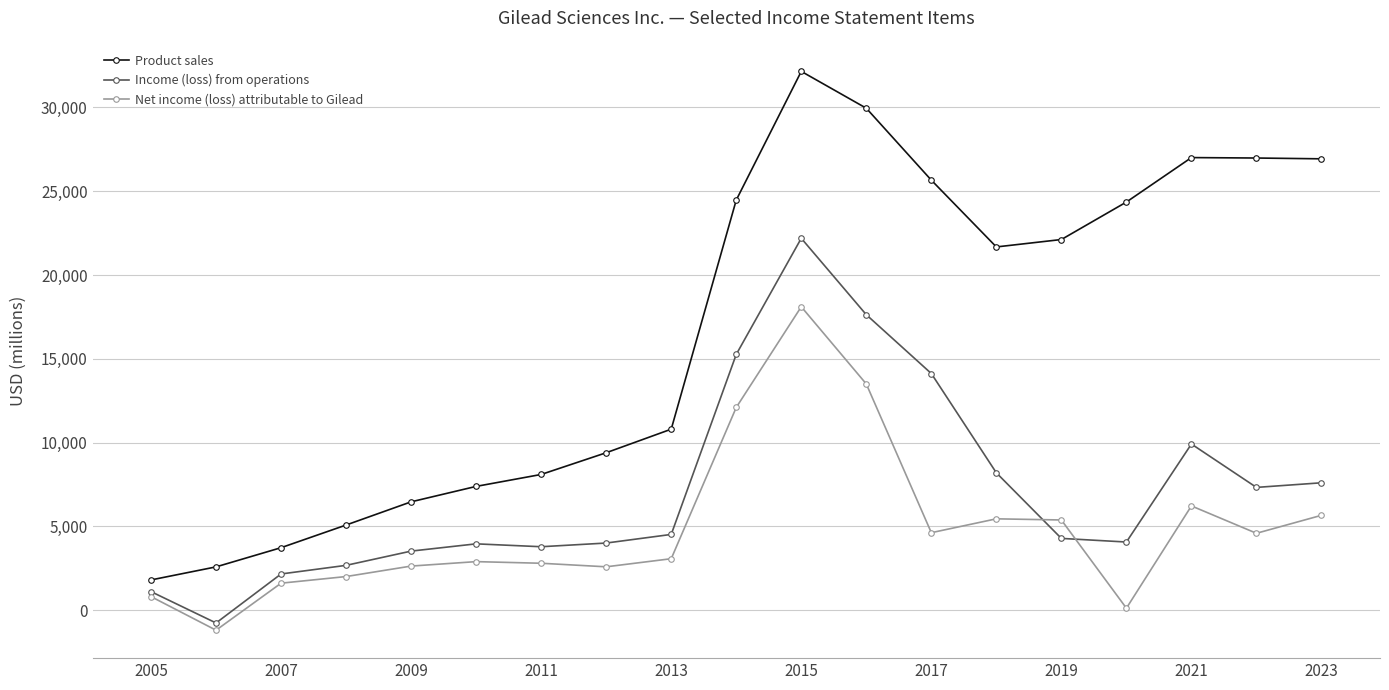

What is the value of the Net income (loss) attributable to Gilead point at the 16th from the left?

123